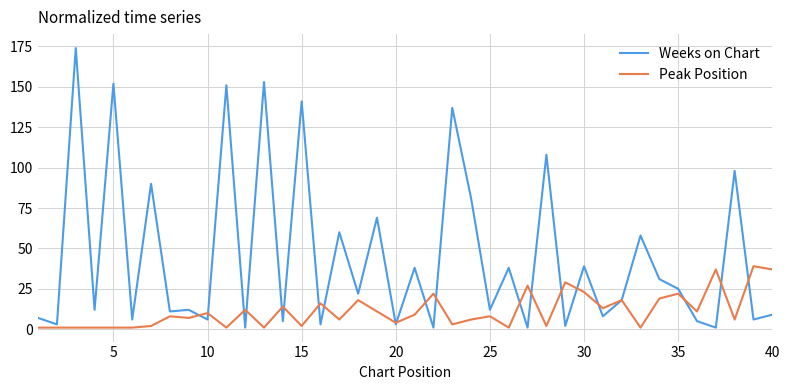

What is the difference between the second highest and second lowest values in the Peak Position series?

36